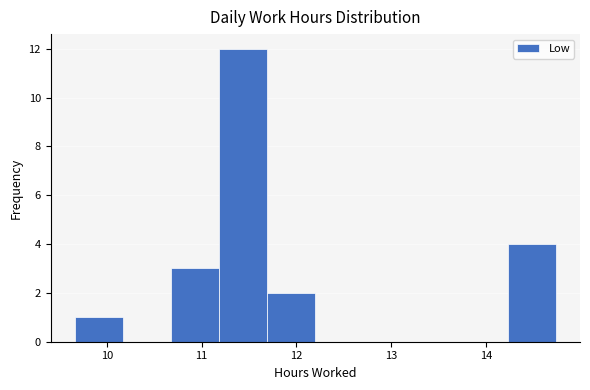

Which range on the x-axis has the tallest bar?

11.2 to 11.7